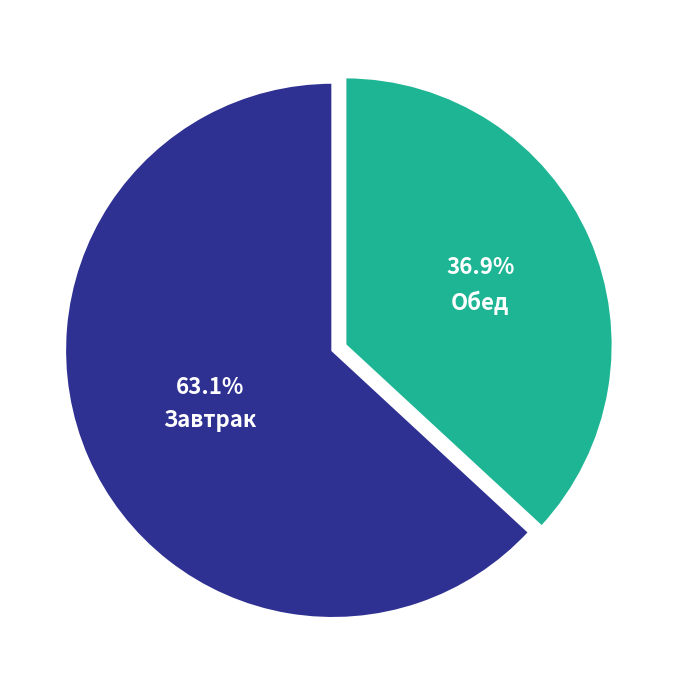

Is there any slice that represents more than half of the pie?

Yes